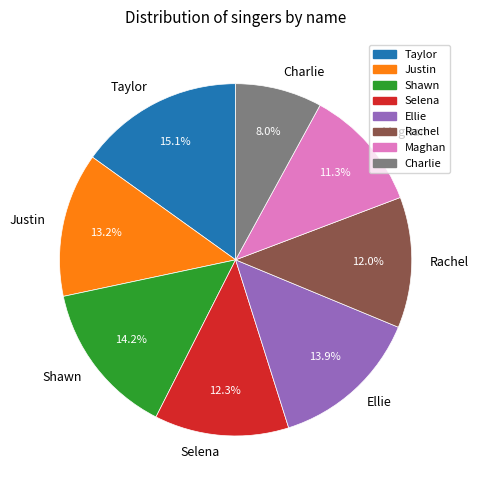

What is the smallest slice in the pie chart?

Charlie